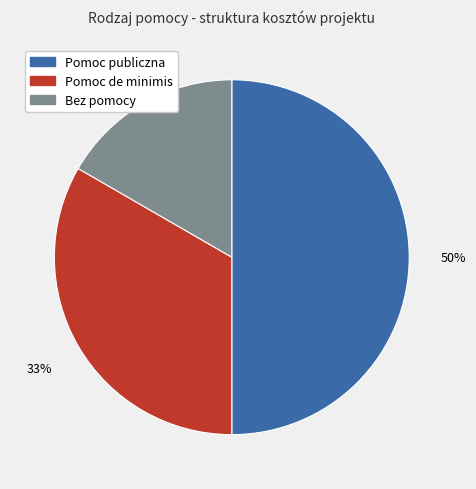

Between Pomoc de minimis and Bez pomocy, which is larger?

Pomoc de minimis